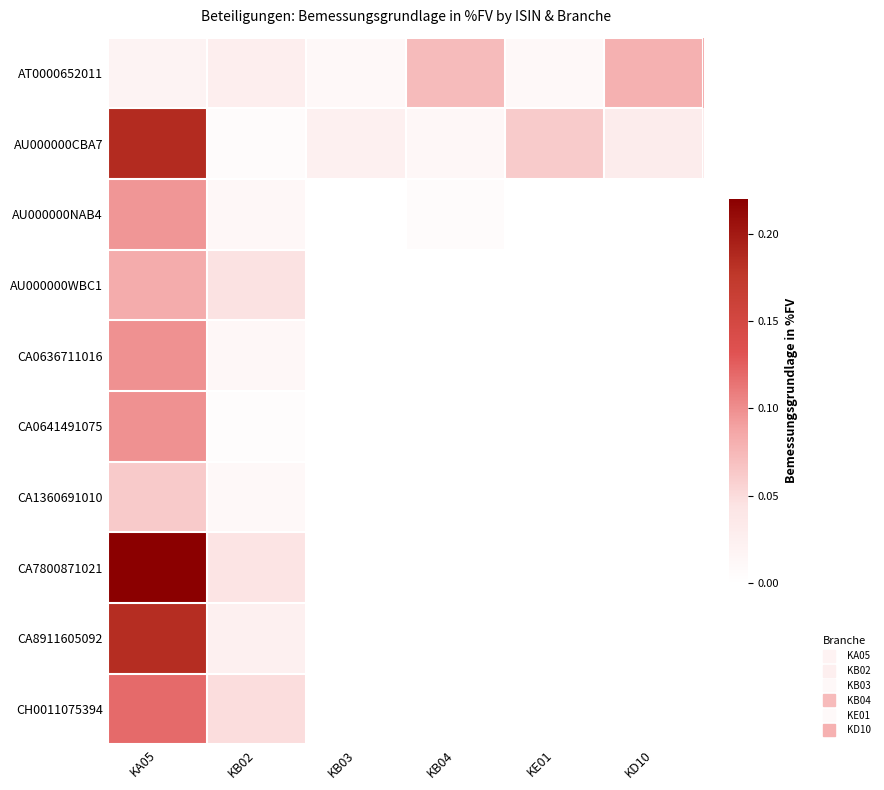

Reading left to right, what are all the values shown in this chart?

AT0000652011: KA05=0.0	KB02=0.0	KB03=0.0	KB04=0.1	KE01=0.0	KD10=0.1
AU000000CBA7: KA05=0.2	KB02=0.0	KB03=0.0	KB04=0.0	KE01=0.1	KD10=0.0
AU000000NAB4: KA05=0.1	KB02=0.0	KB03=0.0	KB04=0.0	KE01=0.0	KD10=0.0
AU000000WBC1: KA05=0.1	KB02=0.0	KB03=0.0	KB04=0.0	KE01=0.0	KD10=0.0
CA0636711016: KA05=0.1	KB02=0.0	KB03=0.0	KB04=0.0	KE01=0.0	KD10=0.0
CA0641491075: KA05=0.1	KB02=0.0	KB03=0.0	KB04=0.0	KE01=0.0	KD10=0.0
CA1360691010: KA05=0.1	KB02=0.0	KB03=0.0	KB04=0.0	KE01=0.0	KD10=0.0
CA7800871021: KA05=0.2	KB02=0.0	KB03=0.0	KB04=0.0	KE01=0.0	KD10=0.0
CA8911605092: KA05=0.2	KB02=0.0	KB03=0.0	KB04=0.0	KE01=0.0	KD10=0.0
CH0011075394: KA05=0.1	KB02=0.0	KB03=0.0	KB04=0.0	KE01=0.0	KD10=0.0